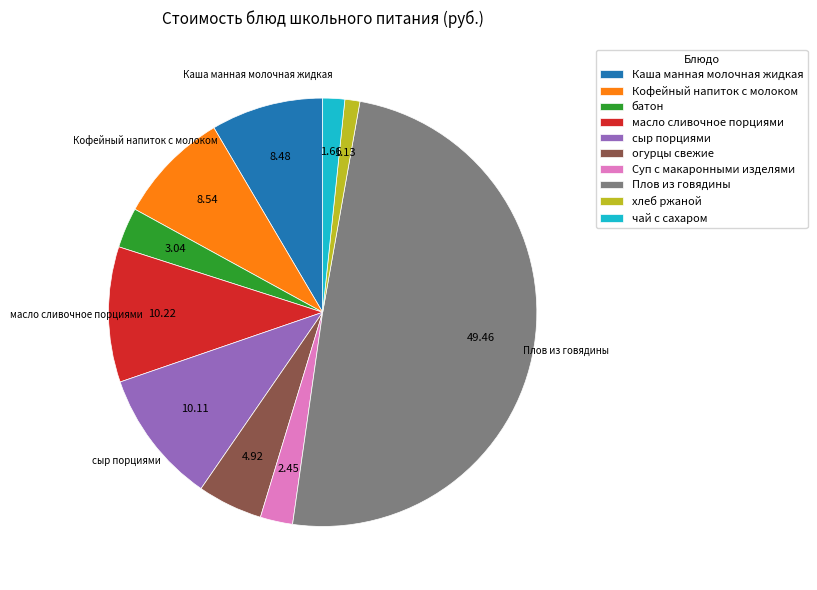

True or false: Суп с макаронными изделями accounts for 16% of the total.

False